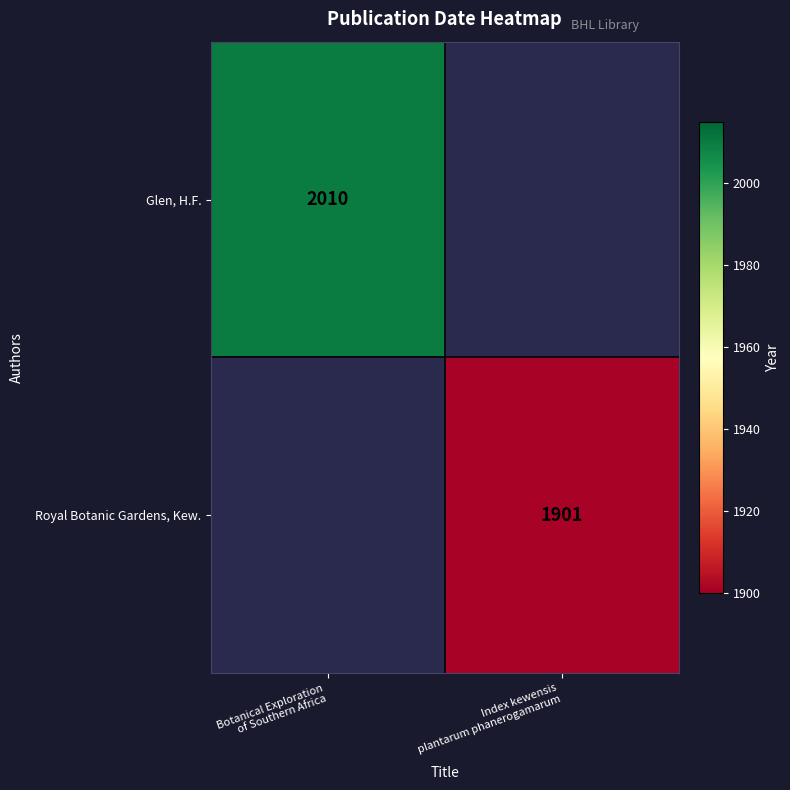

Which series has the largest range (max minus min)?

Glen, H.F.